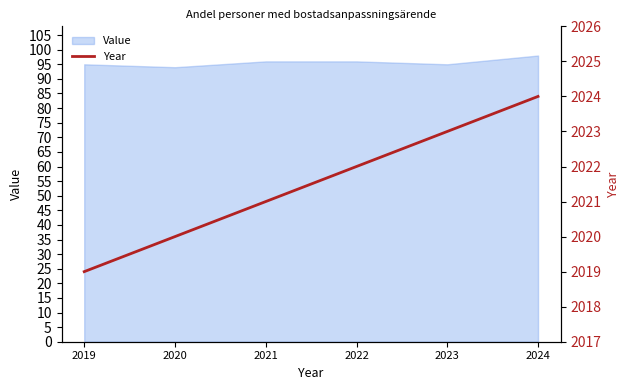

The Value series shows 96 at 2022. True or false?

True